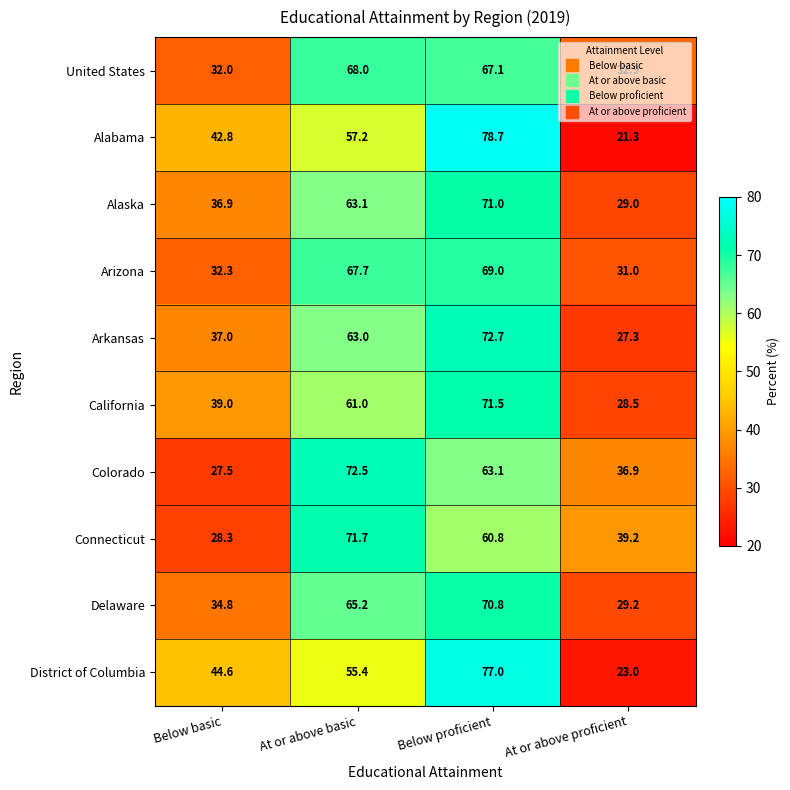

What is the sum of the Colorado values at Below basic and At or above proficient?

64.4